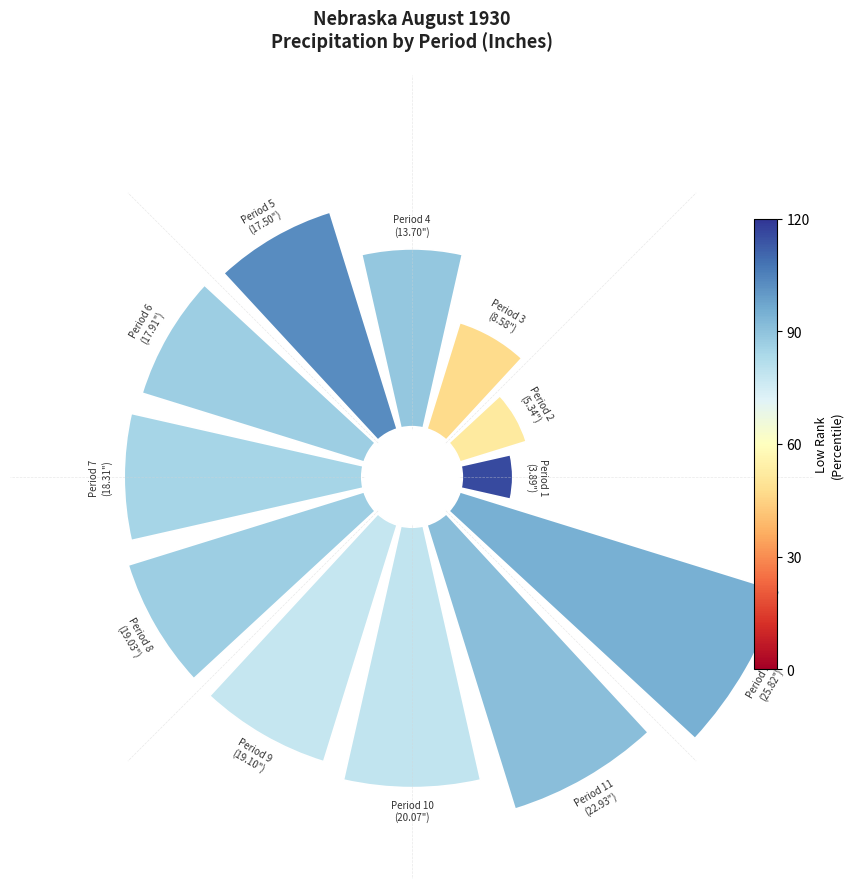

Does 5 represent more than half of the total?

No